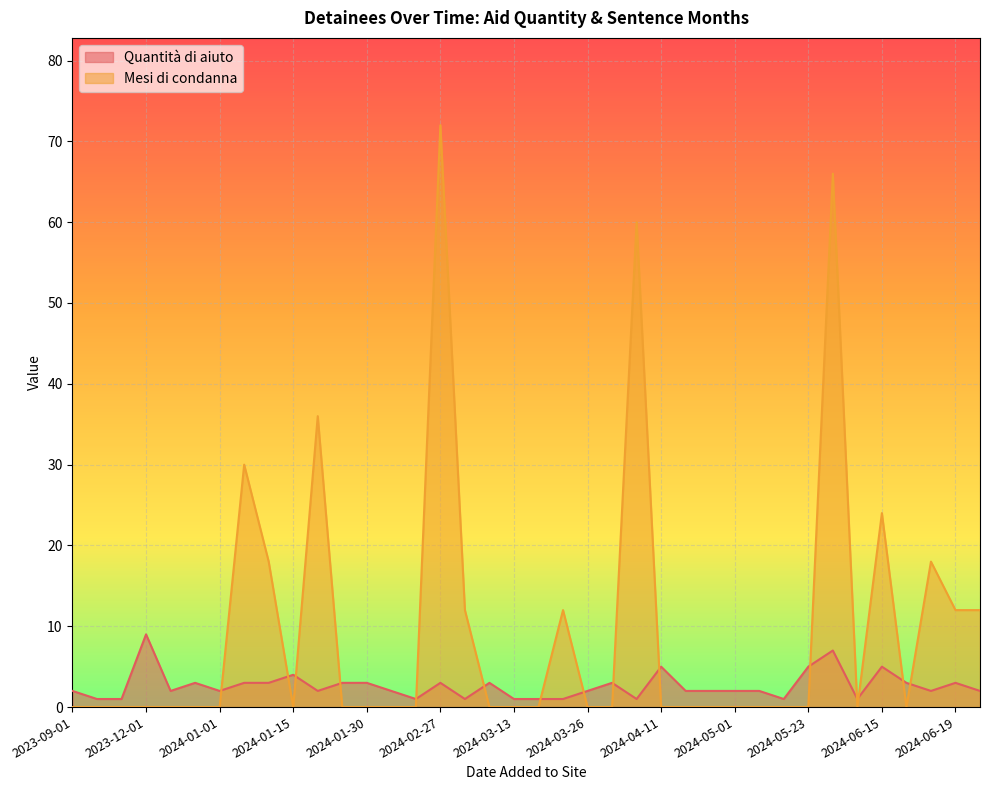

True or false: Quantità di aiuto has a value of 0 at 2024-01-20.

False